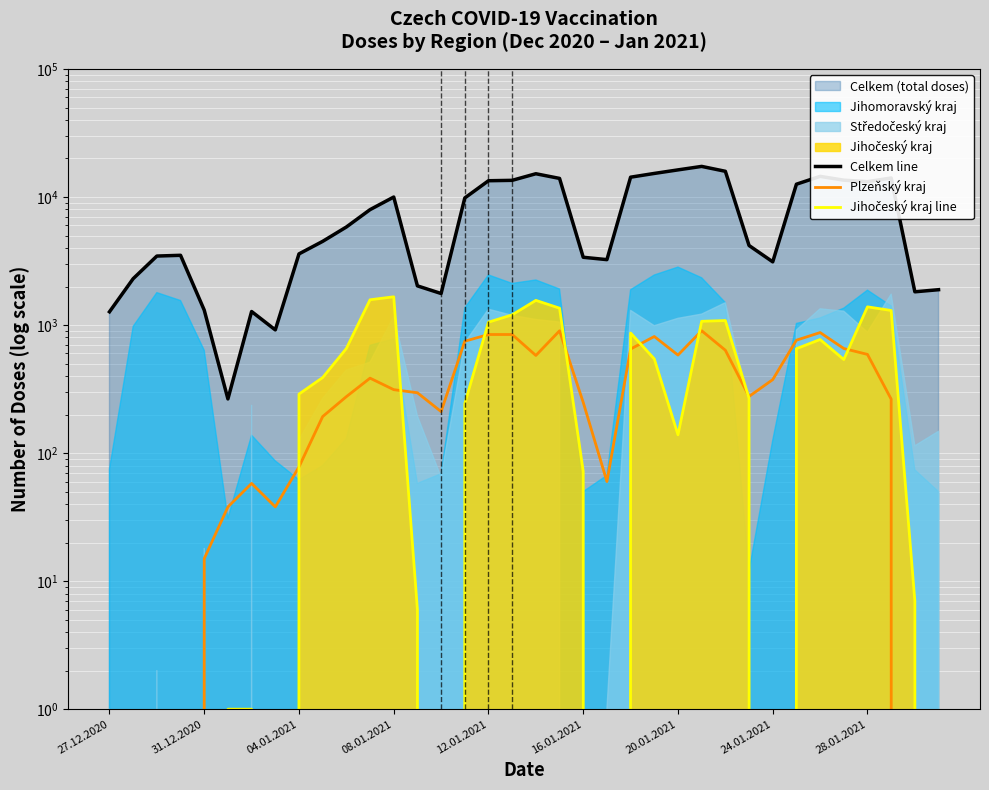

How many interior local peaks does the Plzeňský kraj series have?

6